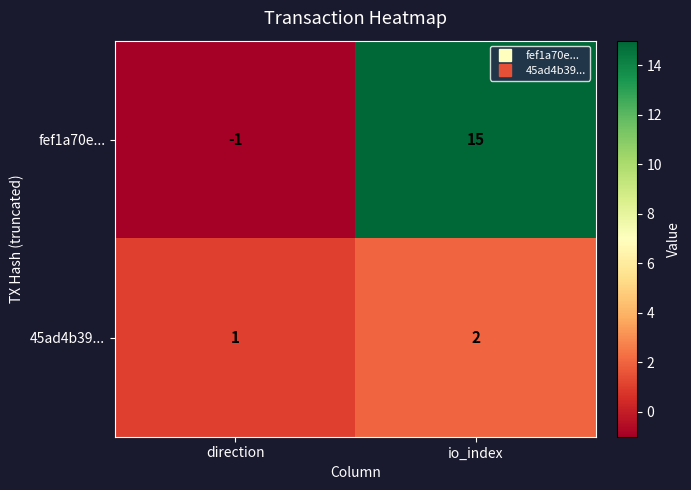

Rank the categories by fef1a70e... value from lowest to highest.

direction, io_index